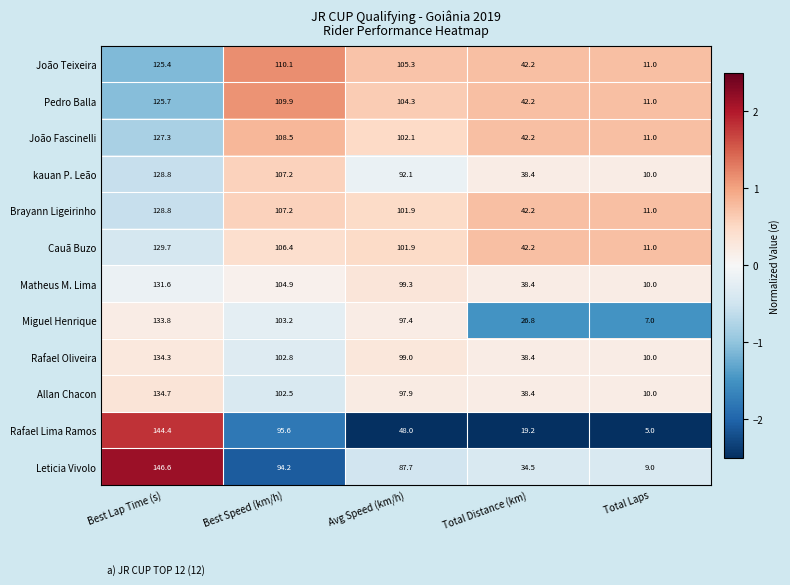

Count the number of data series in this chart.

12